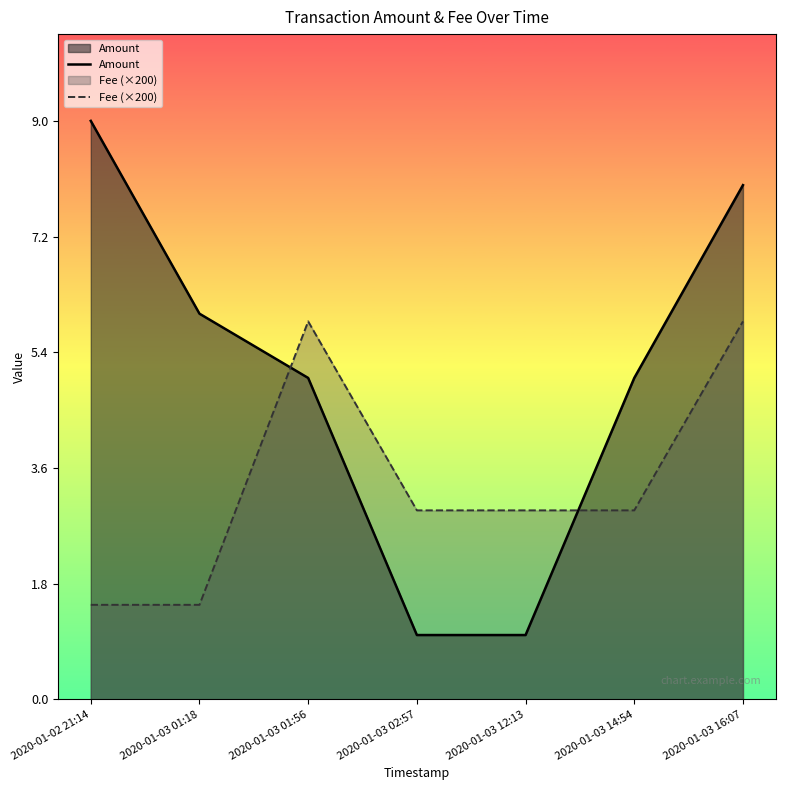

The Amount series shows 1.5 at 2020-01-03 12:13. True or false?

False